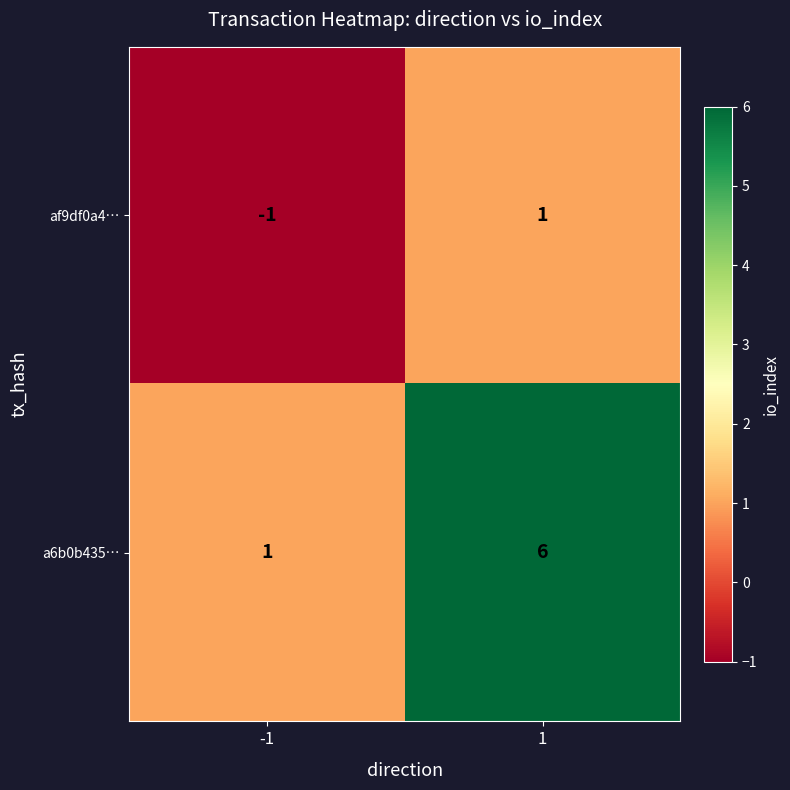

The value of af9df0a4… at 1 is 2. True or false?

False